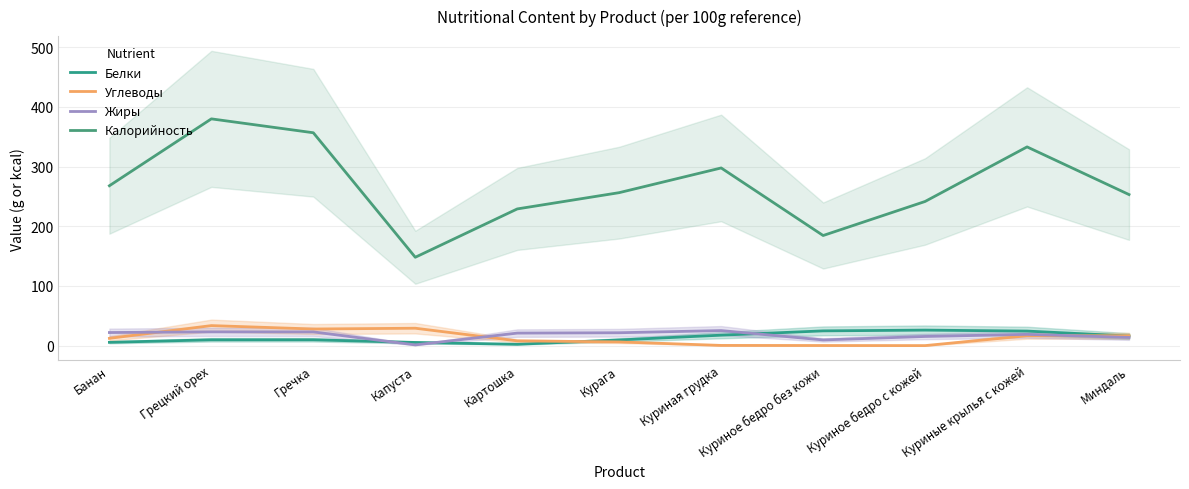

Where is Жиры nearest to the value 13?

Миндаль